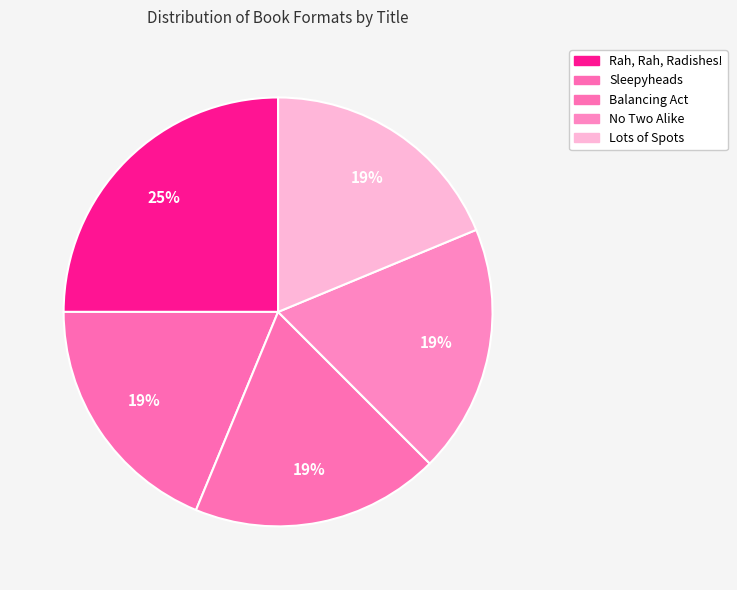

How many slices are in this pie chart?

5